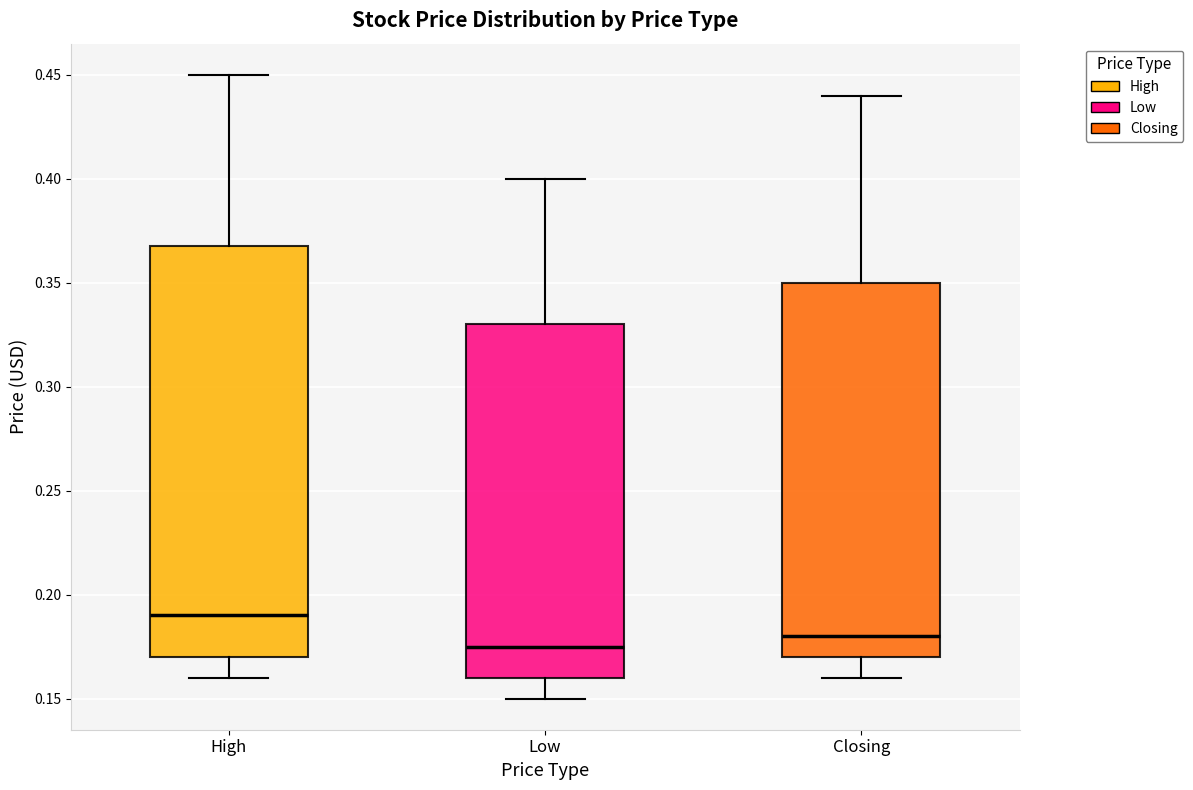

Comparing the boxes themselves (not the whiskers), which one is the tallest?

High